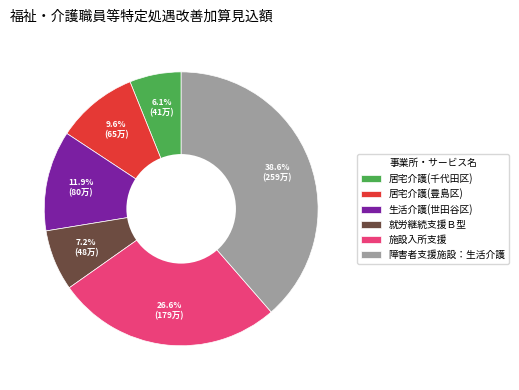

Rank the categories by value from lowest to highest.

居宅介護(千代田区), 就労継続支援Ｂ型, 居宅介護(豊島区), 生活介護(世田谷区), 施設入所支援, 障害者支援施設：生活介護